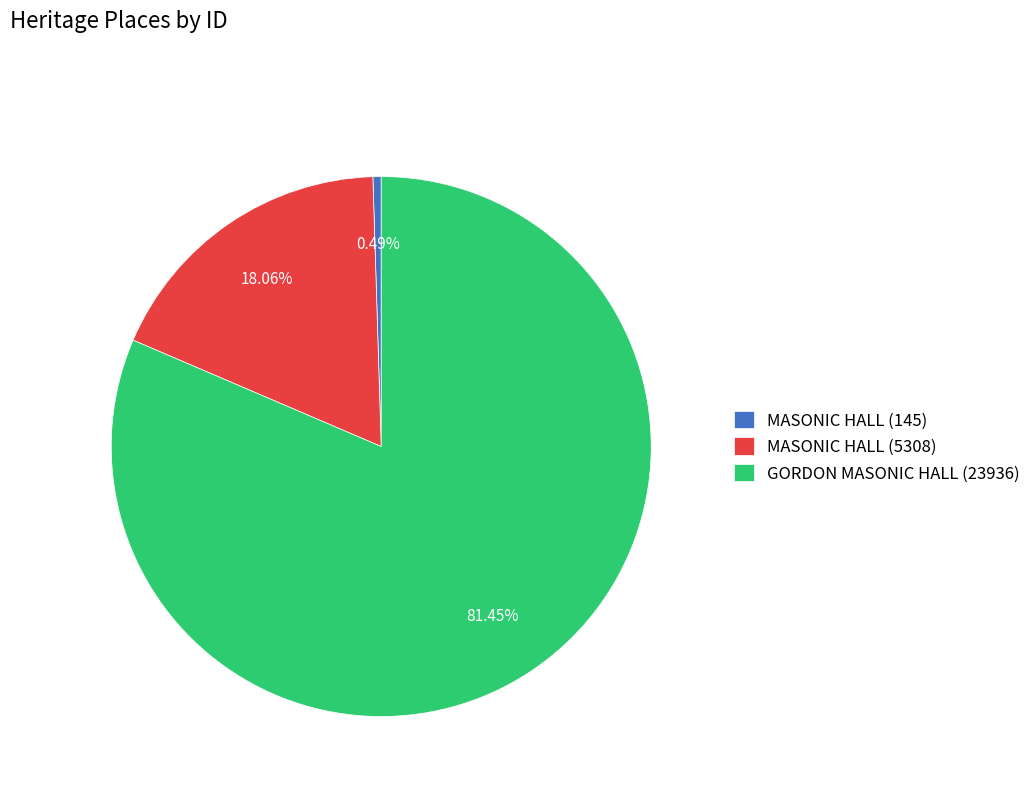

Is it true that MASONIC HALL (5308) is 31% of the pie?

False